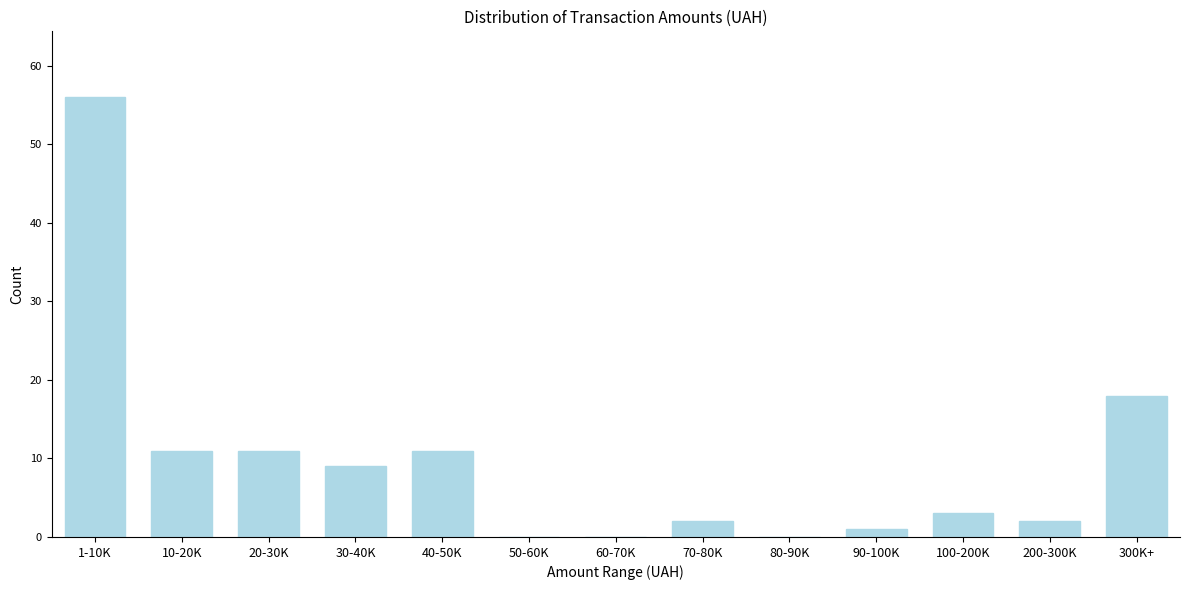

Reading right to left, what are all the values shown in this chart?

300K+=18	200-300K=2	100-200K=3	90-100K=1	80-90K=0	70-80K=2	60-70K=0	50-60K=0	40-50K=11	30-40K=9	20-30K=11	10-20K=11	1-10K=56